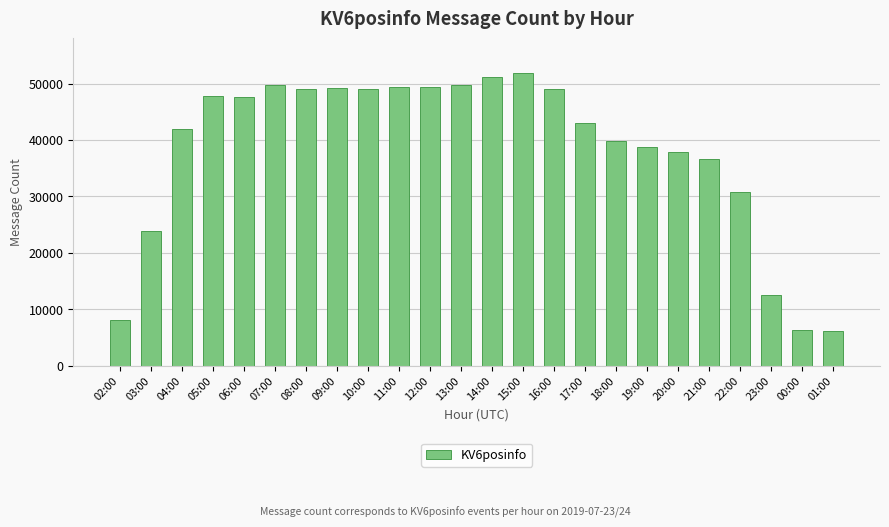

Where is the data nearest to the value 28996?

22:00